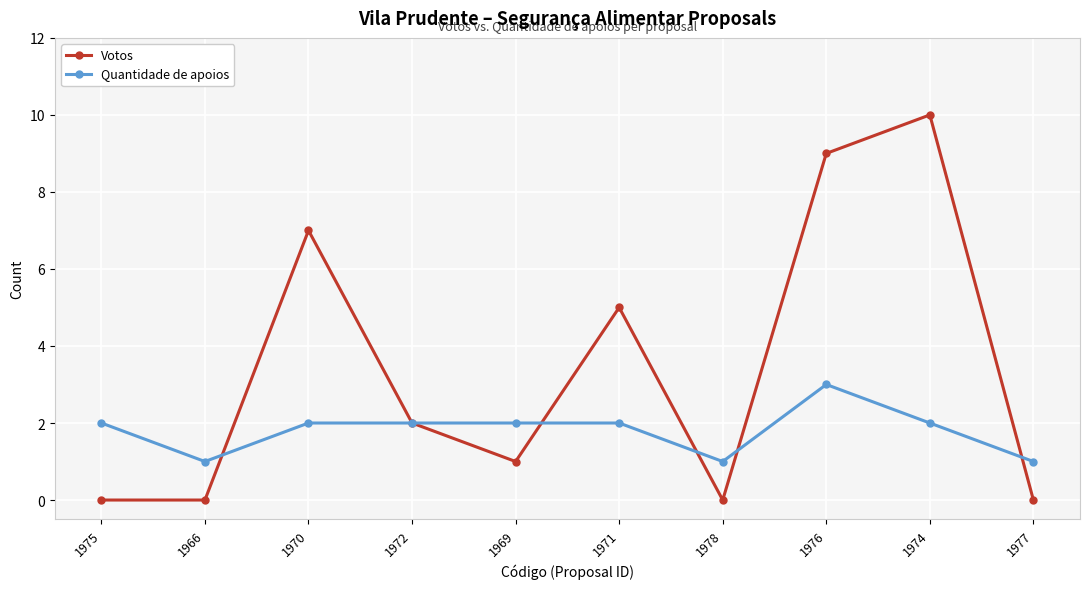

Rank the series at 1974 from highest to lowest value.

Votos, Quantidade de apoios